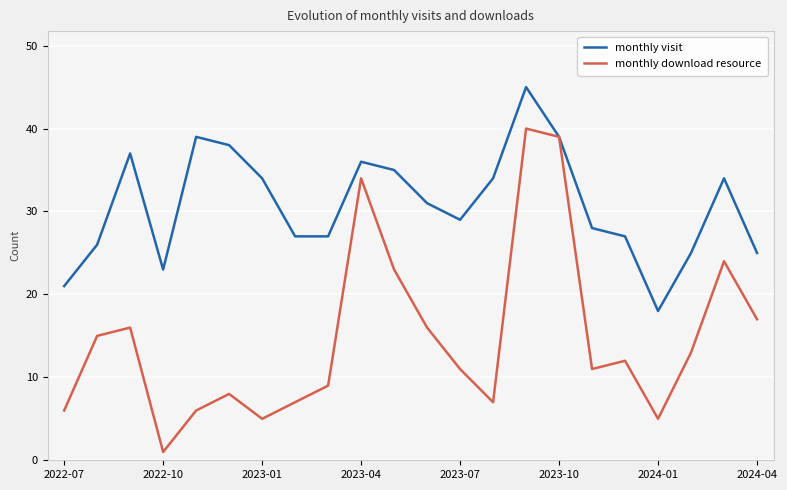

What is the minimum value for monthly visit?

18